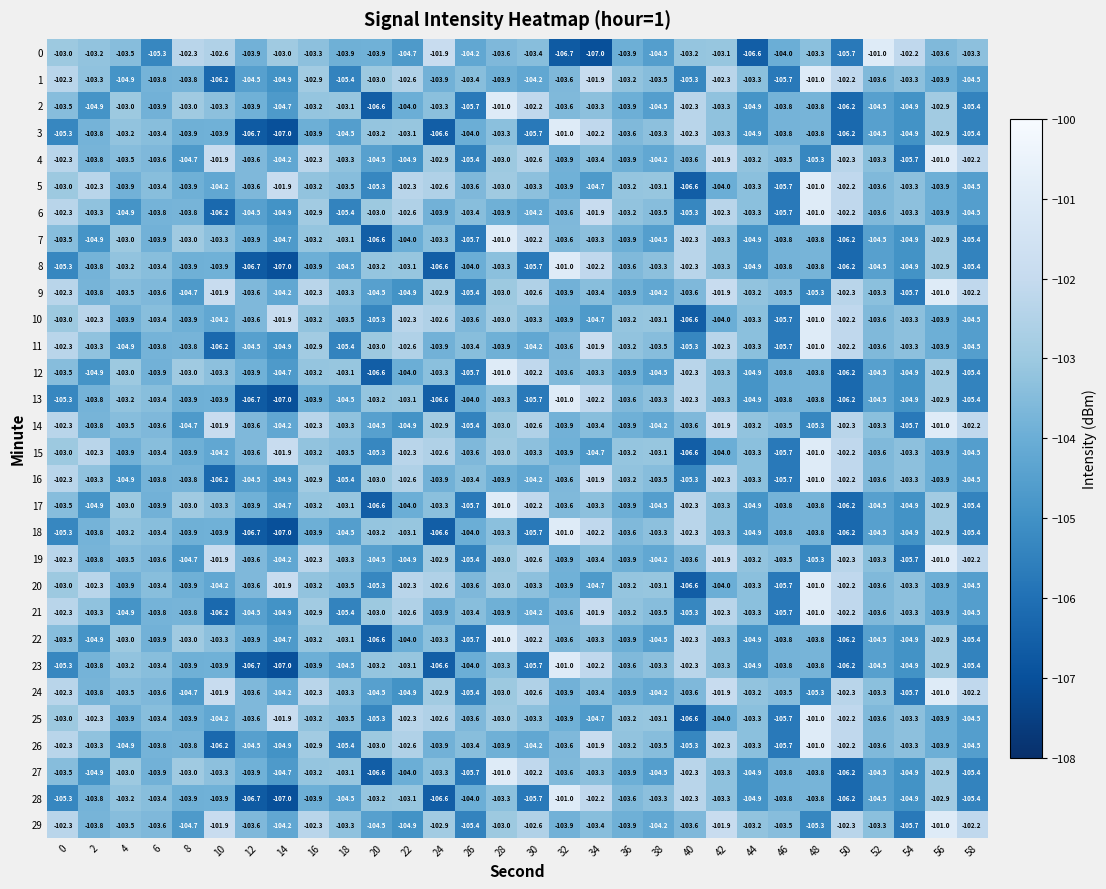

Is it true that 10 equals -181.7 at 10?

False